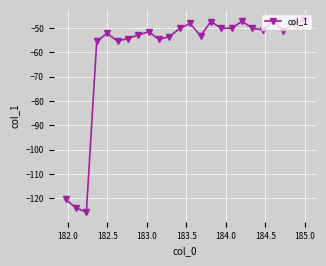

True or false: the data has more than 0 interior local peaks.

True